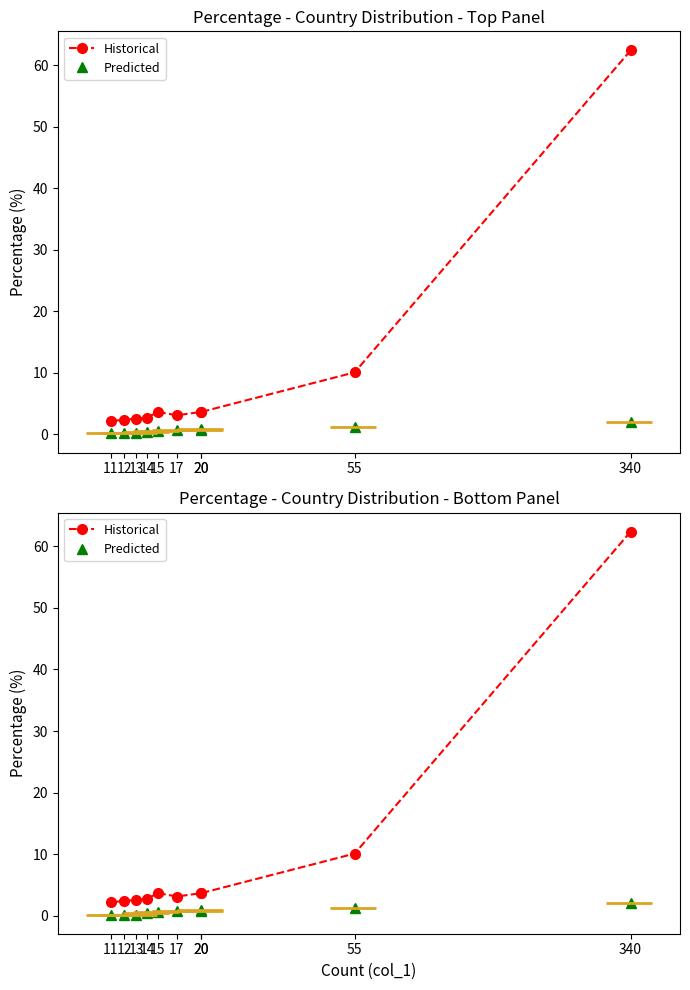

Is it true that Historical equals 2.6 at 13?

True